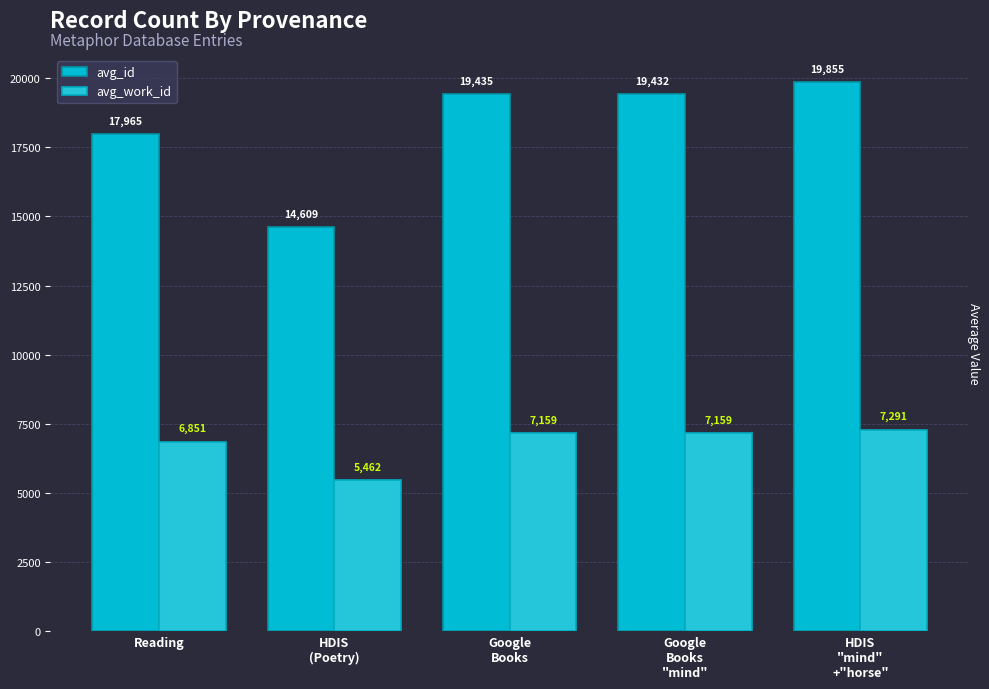

Which series has the largest range (max minus min)?

avg_id